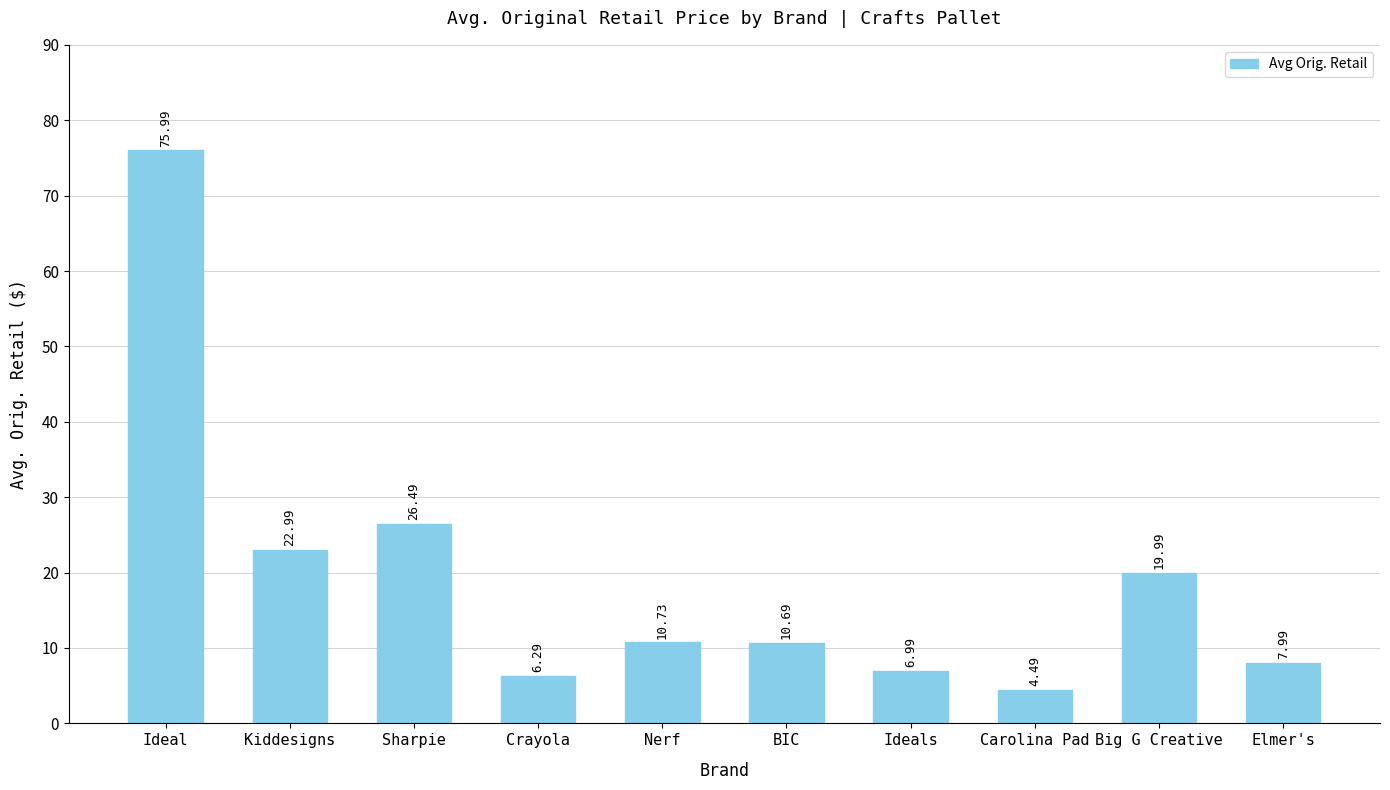

At which label is the value closest to 40?

Sharpie